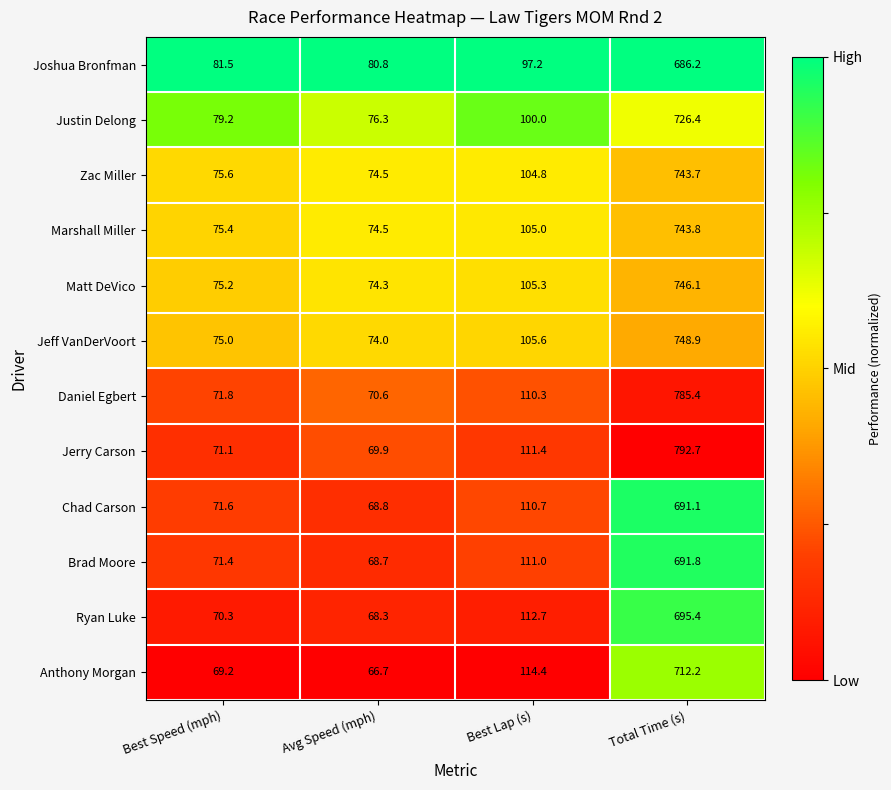

Which category has the highest value across all series?

Total Time (s)